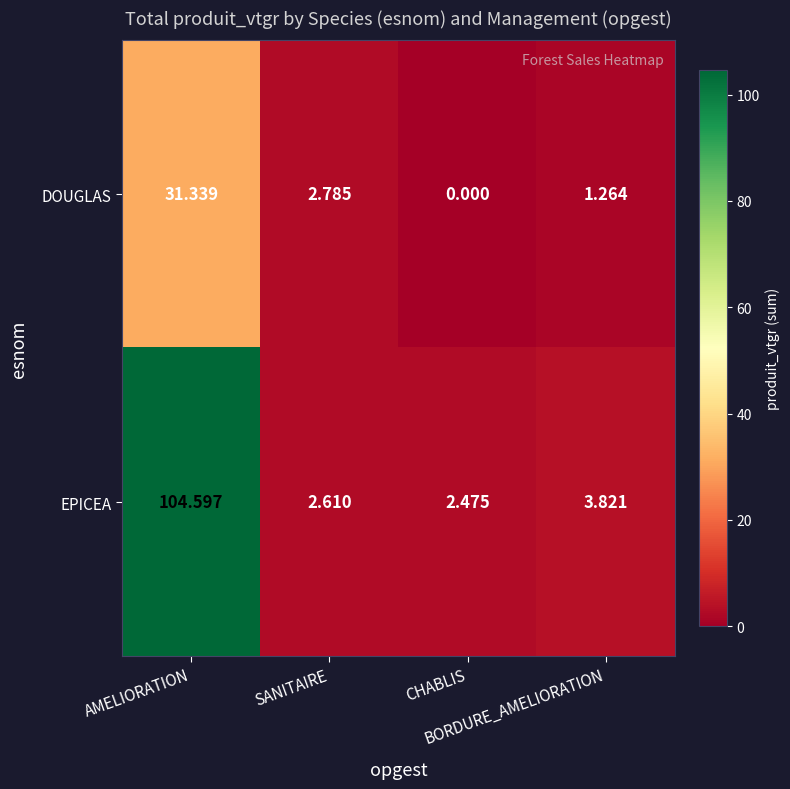

Which series has the widest spread of values?

EPICEA